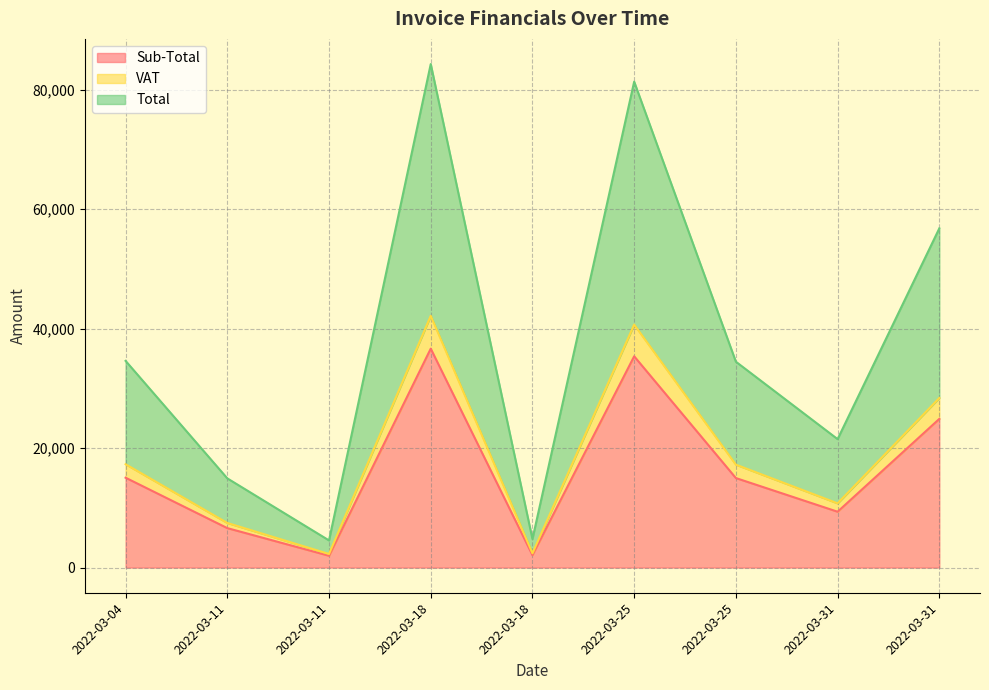

Between 2022-03-11 and 2022-03-31, which series saw the biggest shift?

Total